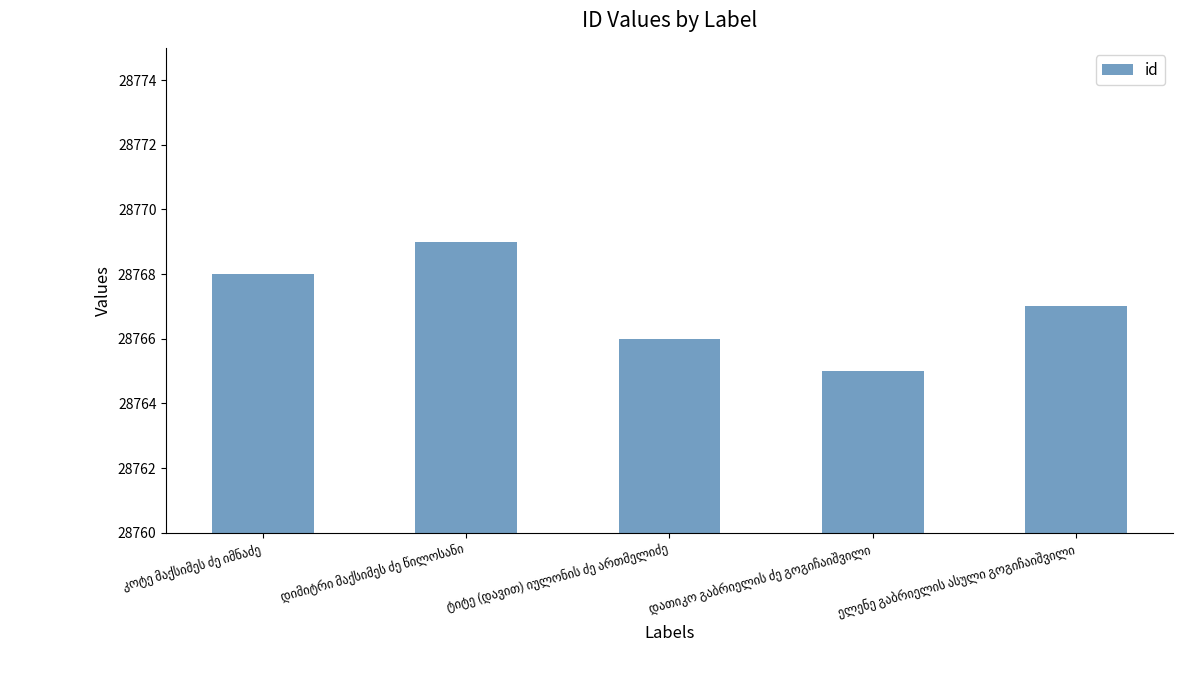

Are the bars grouped side by side (vs. stacked)?

No